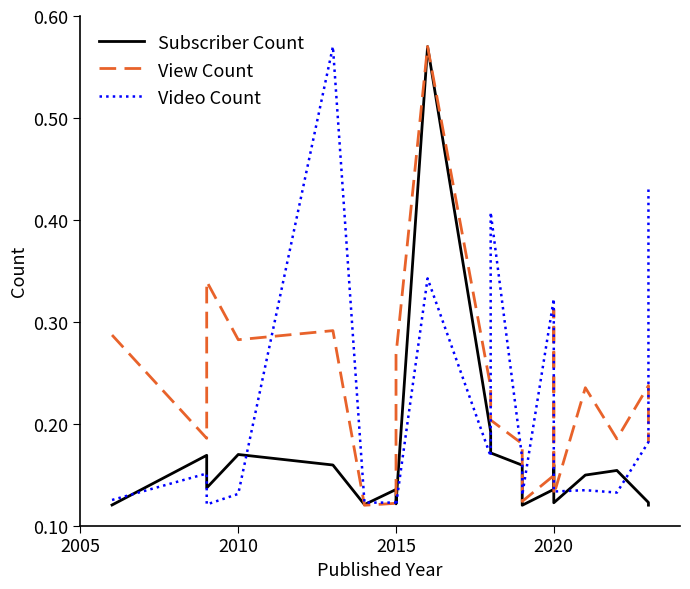

Which series has the widest spread of values?

Subscriber Count